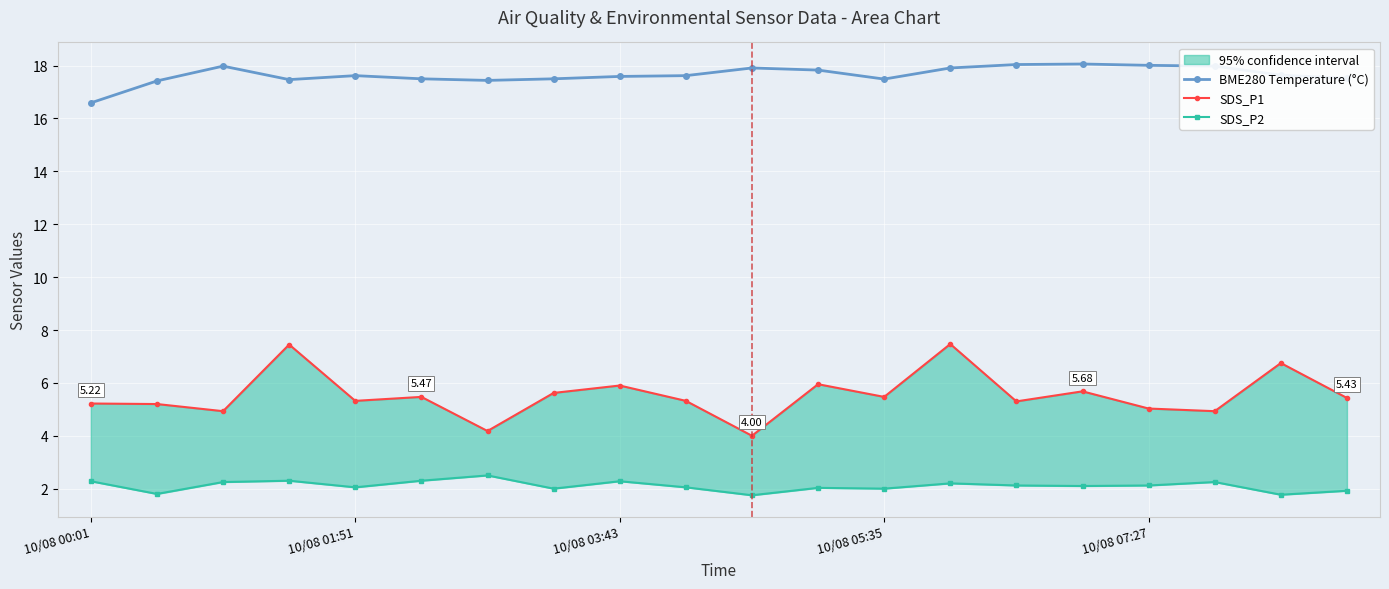

List the series in order of their peak value, lowest first.

SDS_P2, SDS_P1, BME280 Temperature (°C)